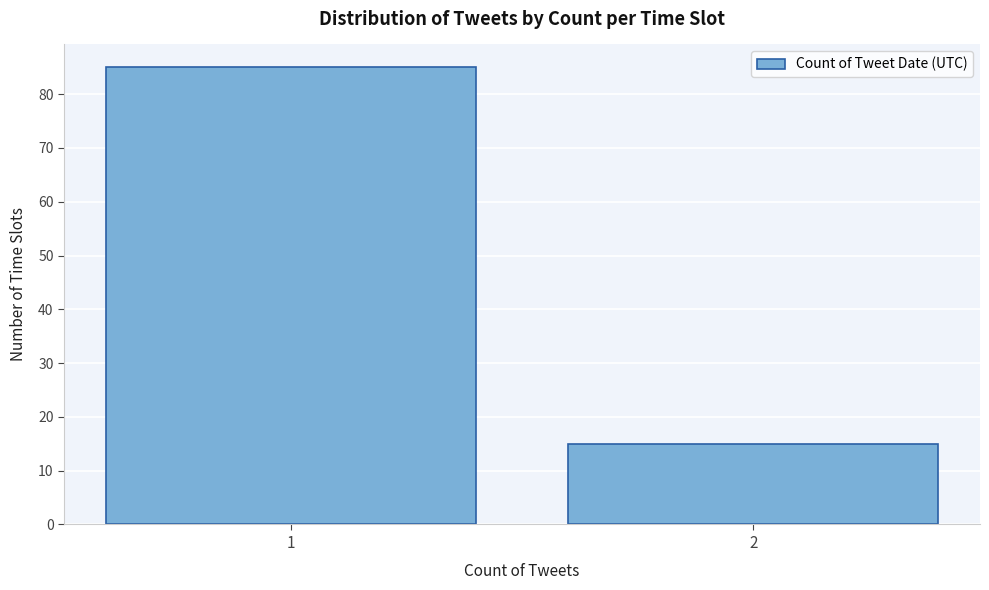

Reading right to left, extract all data points from this chart.

2=15	1=85